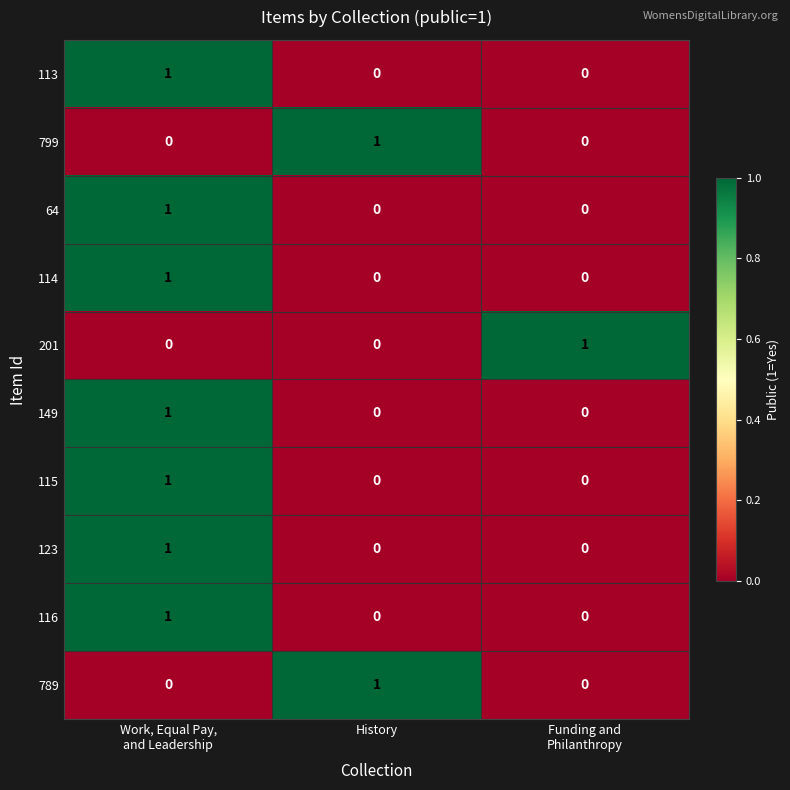

At how many categories does at least one series exceed 0?

3